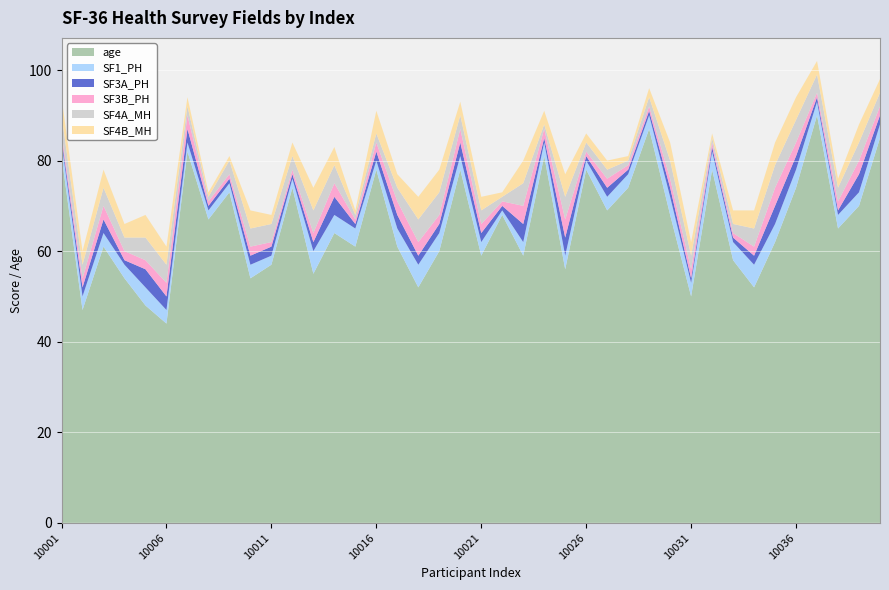

Reading left to right, transcribe all the data shown in this chart.

age: 10001=81	10002=47	10003=61	10004=54	10005=48	10006=44	10007=82	10008=67	10009=73	10010=54	10011=57	10012=74	10013=55	10014=64	10015=61	10016=78	10017=61	10018=52	10019=60	10020=78	10021=59	10022=68	10023=59	10024=81	10025=56	10026=78	10027=69	10028=74	10029=87	10030=68	10031=50	10032=78	10033=58	10034=52	10035=62	10036=74	10037=90	10038=65	10039=70	10040=85
SF1_PH: 10001=3	10002=3	10003=3	10004=3	10005=4	10006=3	10007=2	10008=2	10009=2	10010=3	10011=2	10012=2	10013=5	10014=4	10015=4	10016=2	10017=4	10018=5	10019=4	10020=3	10021=3	10022=1	10023=3	10024=3	10025=3	10026=2	10027=3	10028=3	10029=3	10030=4	10031=3	10032=4	10033=4	10034=5	10035=4	10036=4	10037=3	10038=3	10039=3	10040=3
SF3A_PH: 10001=1	10002=2	10003=3	10004=1	10005=4	10006=3	10007=3	10008=1	10009=1	10010=2	10011=2	10012=1	10013=2	10014=4	10015=1	10016=2	10017=3	10018=2	10019=2	10020=3	10021=2	10022=1	10023=4	10024=1	10025=4	10026=1	10027=2	10028=1	10029=1	10030=2	10031=1	10032=1	10033=1	10034=2	10035=4	10036=3	10037=1	10038=1	10039=4	10040=2
SF3B_PH: 10001=1	10002=2	10003=3	10004=2	10005=2	10006=3	10007=3	10008=1	10009=1	10010=2	10011=1	10012=1	10013=2	10014=3	10015=1	10016=2	10017=3	10018=3	10019=2	10020=3	10021=2	10022=1	10023=4	10024=2	10025=4	10026=1	10027=2	10028=1	10029=1	10030=2	10031=2	10032=1	10033=1	10034=2	10035=4	10036=3	10037=1	10038=2	10039=3	10040=2
SF4A_MH: 10001=4	10002=3	10003=4	10004=3	10005=5	10006=4	10007=2	10008=1	10009=3	10010=4	10011=4	10012=3	10013=5	10014=4	10015=1	10016=2	10017=3	10018=5	10019=5	10020=3	10021=3	10022=1	10023=5	10024=1	10025=5	10026=2	10027=2	10028=1	10029=2	10030=4	10031=3	10032=1	10033=2	10034=4	10035=5	10036=5	10037=4	10038=3	10039=4	10040=3
SF4B_MH: 10001=4	10002=3	10003=4	10004=3	10005=5	10006=4	10007=2	10008=1	10009=1	10010=4	10011=2	10012=3	10013=5	10014=4	10015=1	10016=5	10017=3	10018=5	10019=5	10020=3	10021=3	10022=1	10023=5	10024=3	10025=5	10026=2	10027=2	10028=1	10029=2	10030=4	10031=3	10032=1	10033=3	10034=4	10035=5	10036=5	10037=3	10038=2	10039=4	10040=3